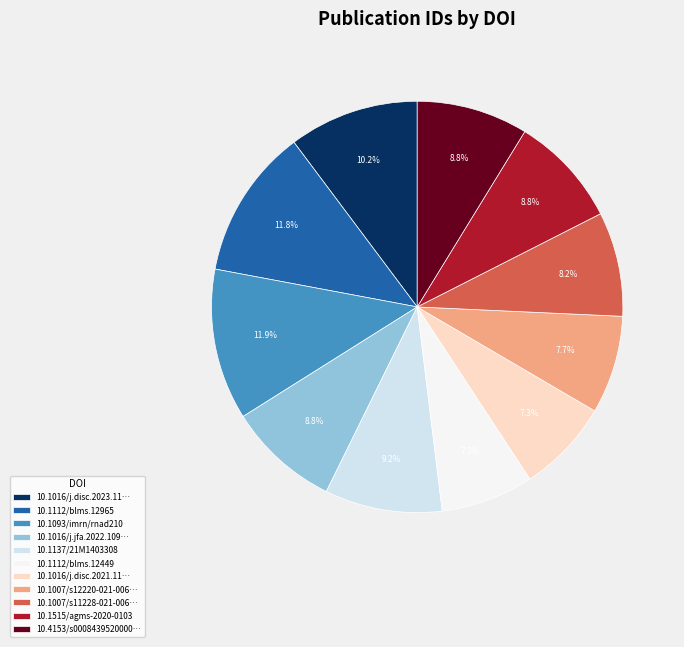

Does 10.1016/j.disc.2023.11… represent more than half of the total?

No